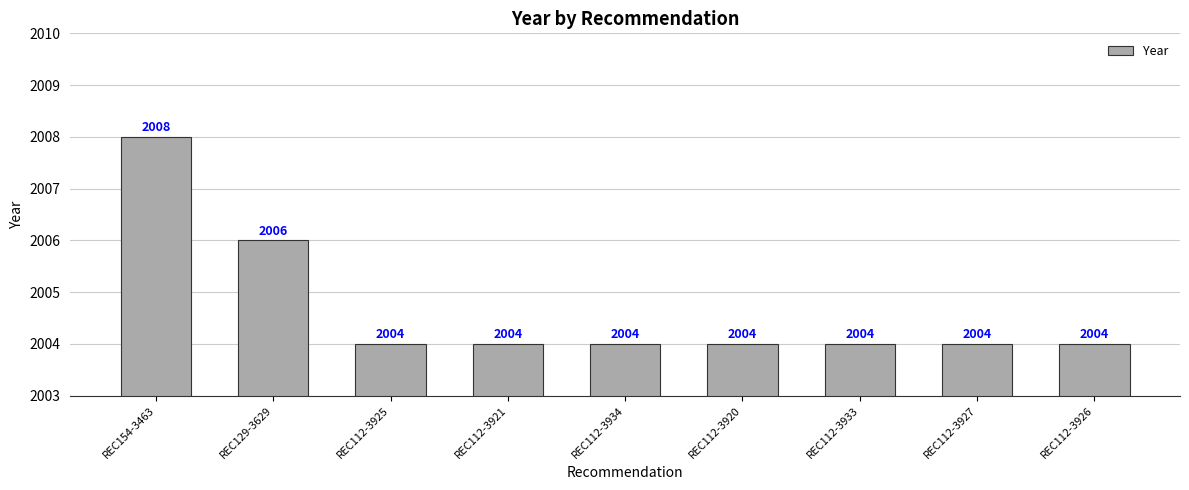

What is the label of the 6th bar from the right?

REC112-3921